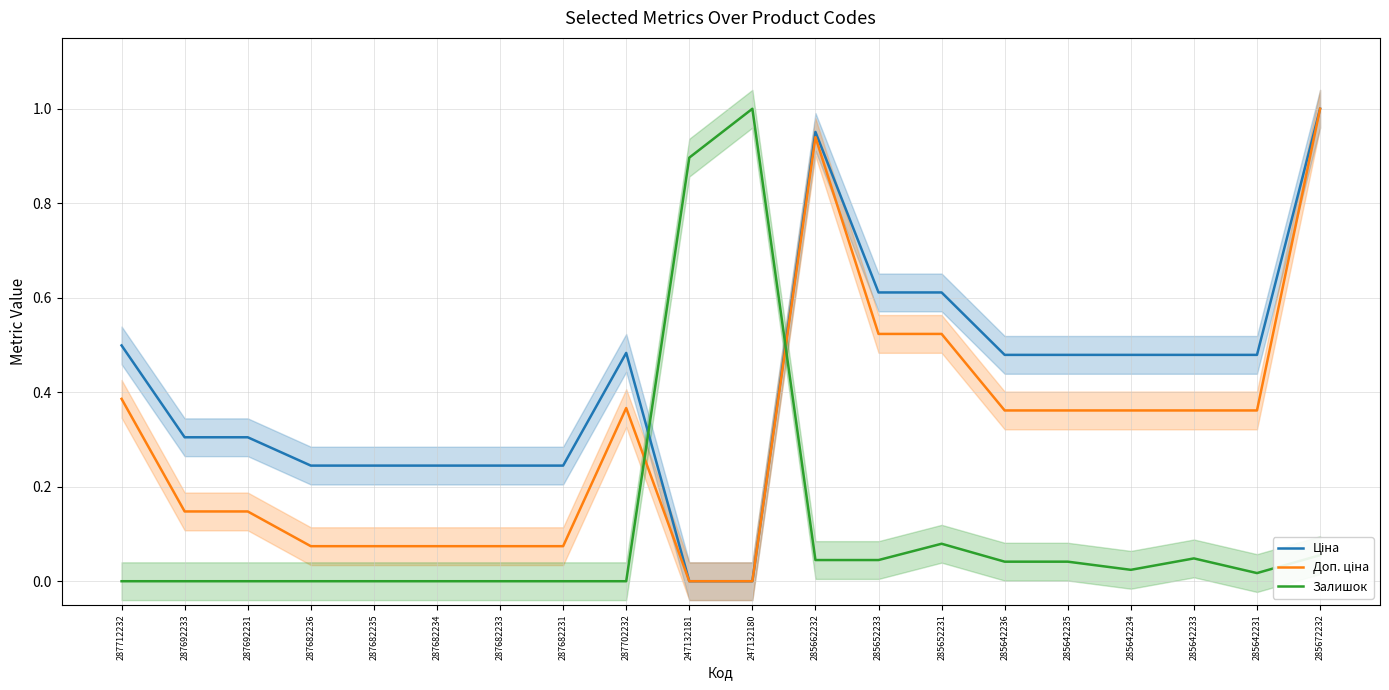

True or false: Доп. ціна has more than 2 interior local peaks.

False